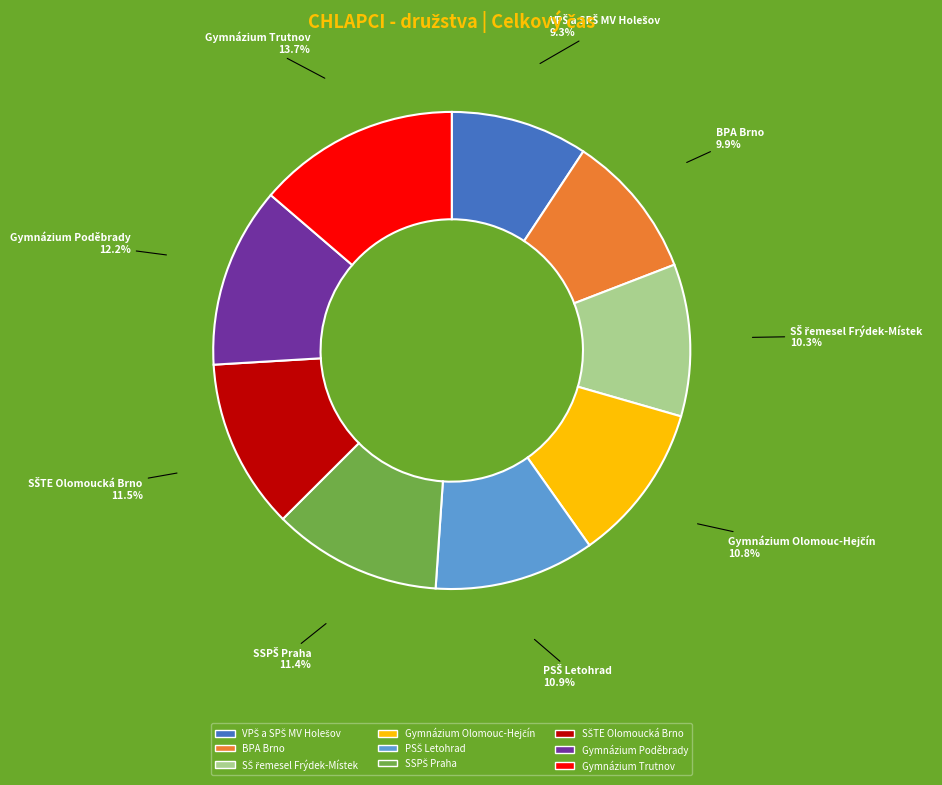

What is the largest slice in the pie chart?

Gymnázium Trutnov